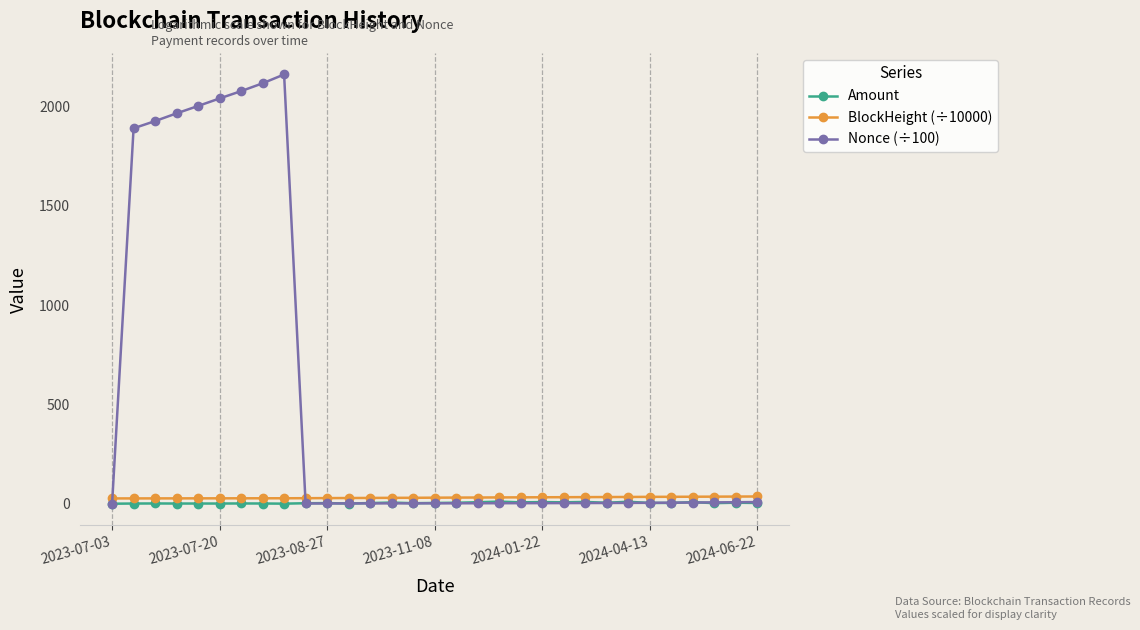

Which series ends up on top after the final intersection of BlockHeight (÷10000) and Nonce (÷100)?

BlockHeight (÷10000)